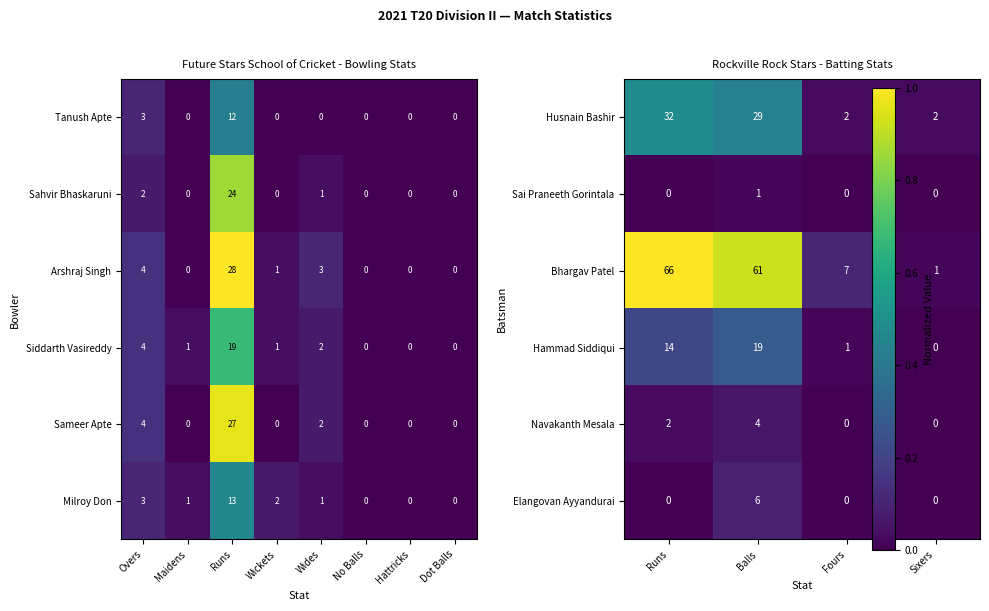

What is the difference between the maximum and second lowest values in the Sameer Apte series?

27